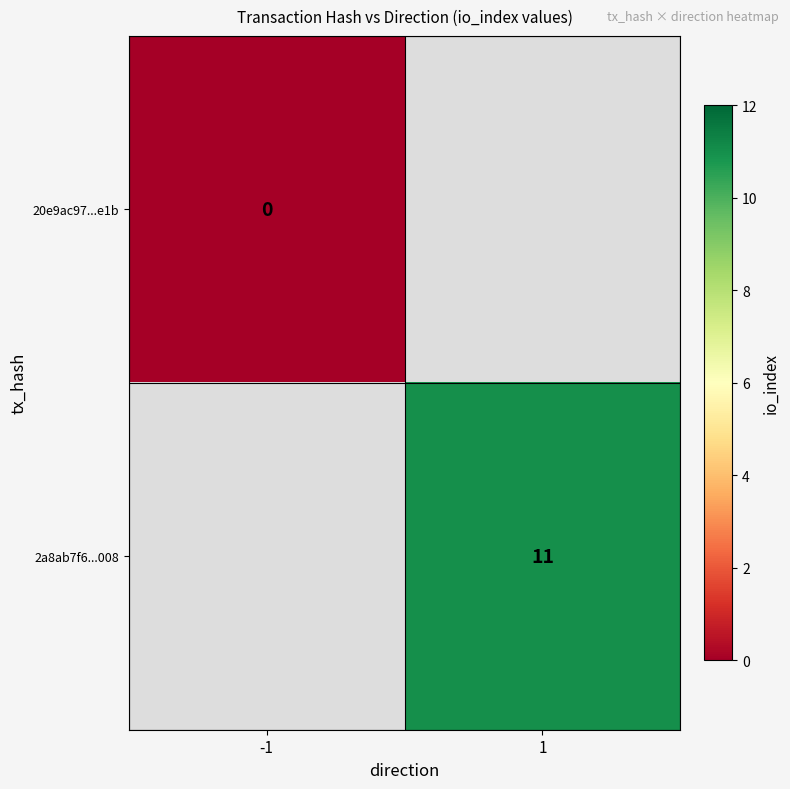

True or false: 2a8ab7f6...008 has a value of 5.6 at 1.

False